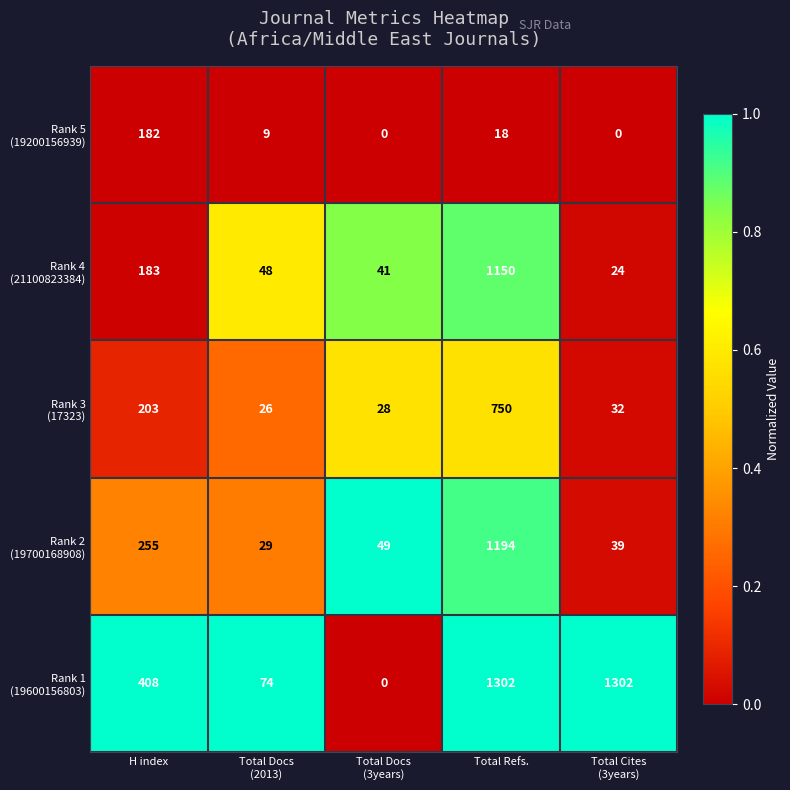

At which category is the sum across all series the highest?

Total Refs.